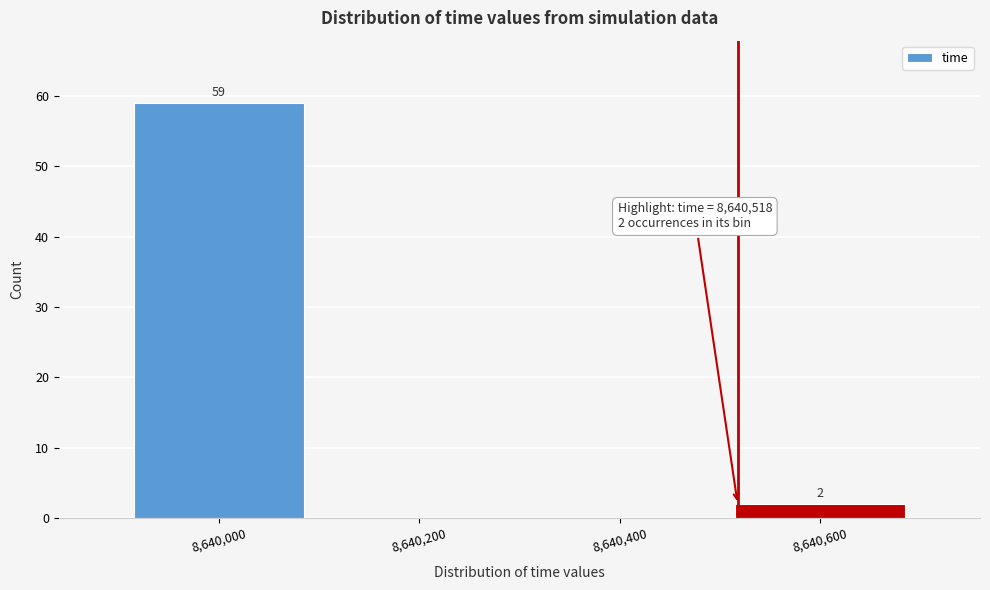

Which range on the x-axis has the tallest bar?

8639900 to 8640100